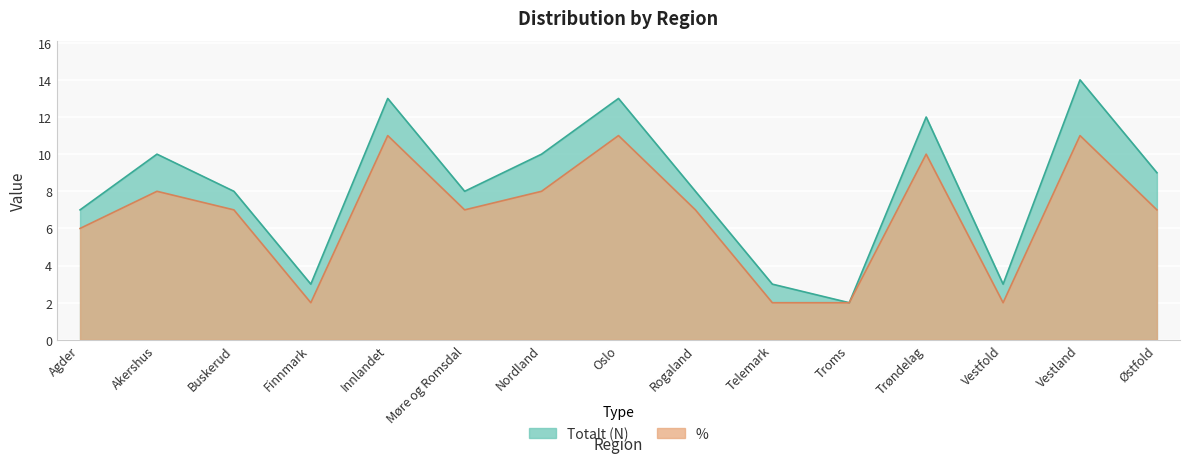

Is it true that % equals 2 at Telemark?

True